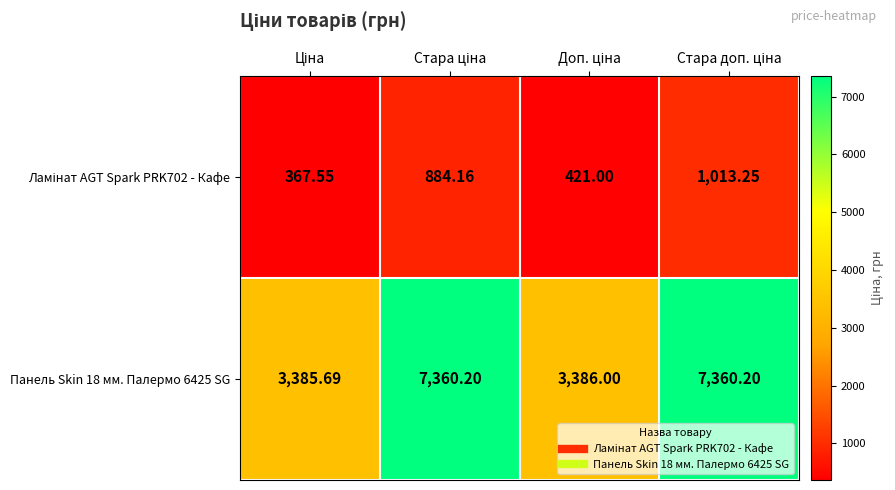

Rank the series at Стара ціна from lowest to highest value.

Ламінат AGT Spark PRK702 - Кафе, Панель Skin 18 мм. Палермо 6425 SG